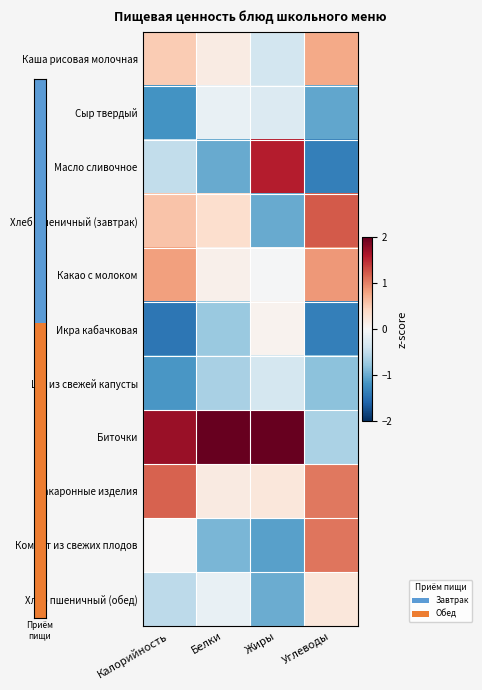

Which category has the lowest value across all series?

Калорийность